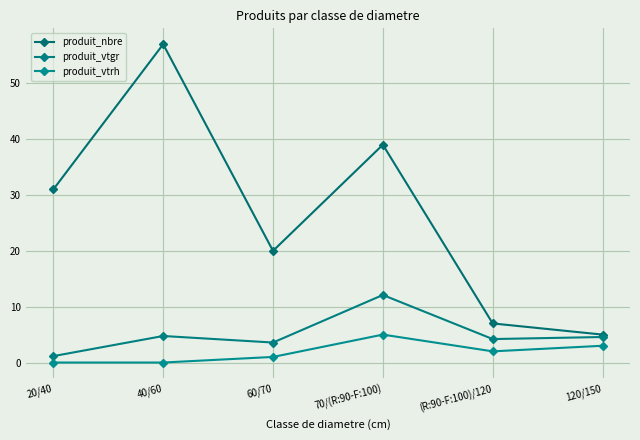

What is the difference between the produit_vtgr values at 60/70 and 70/(R:90-F:100)?

8.5